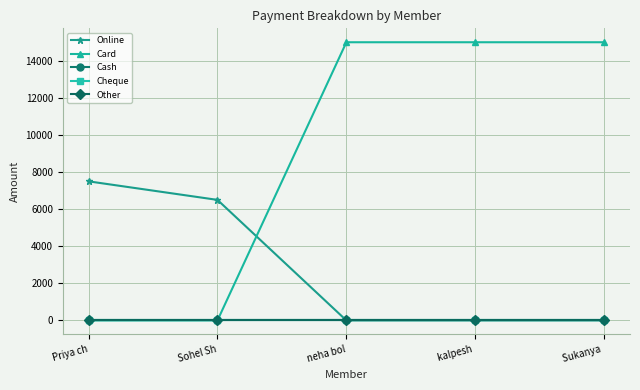

Does the chart have visible grid lines?

Yes